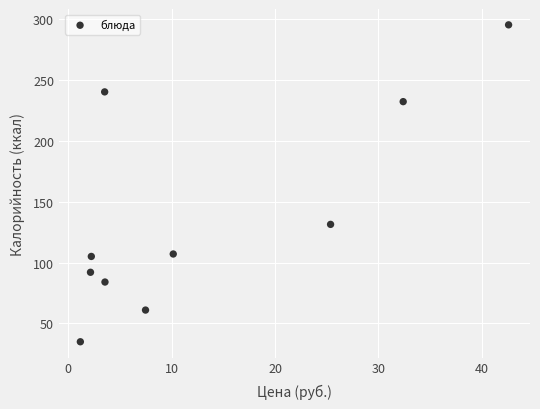

What Y value in the scatter plot is closest to 165?

131.3